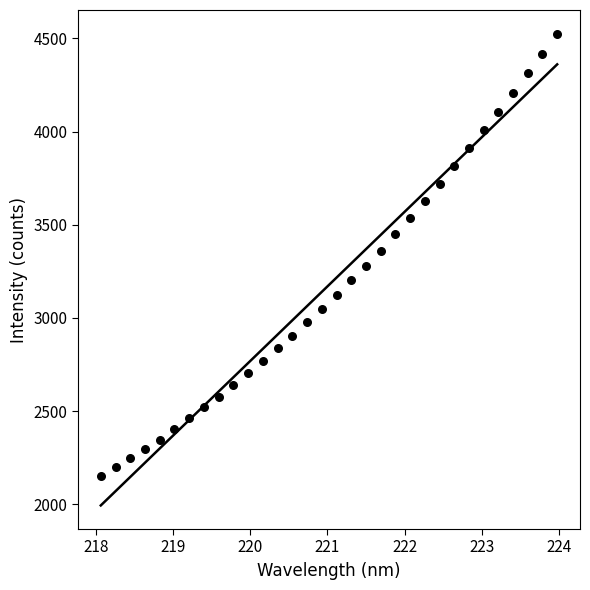

What is the range of Y values (max minus min)?

2373.6